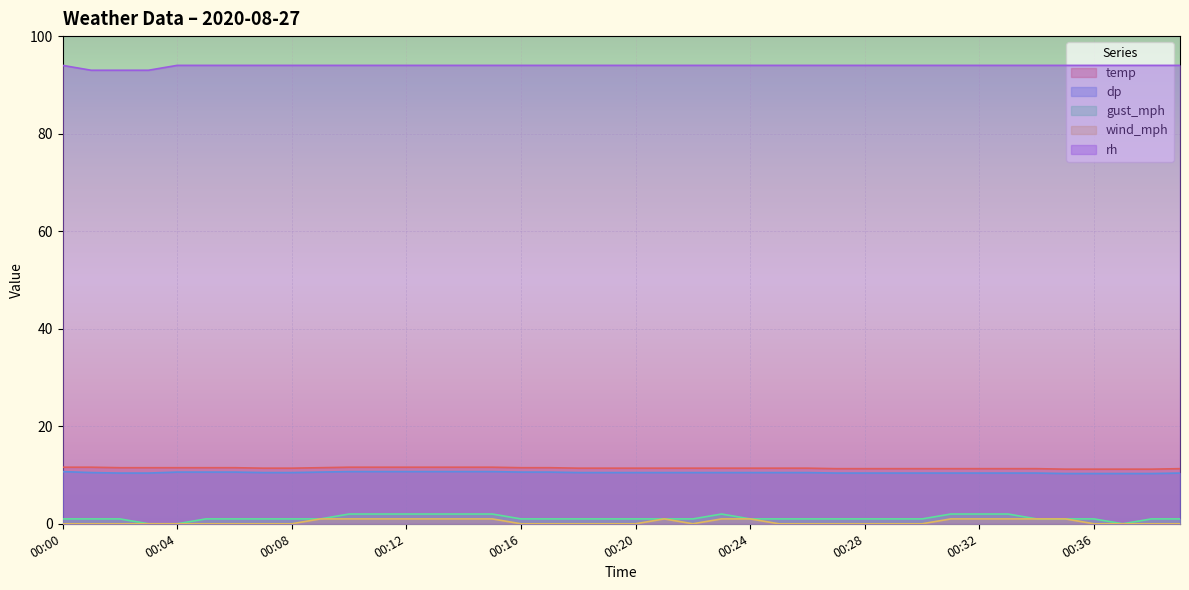

What is the greatest value displayed?

94.0